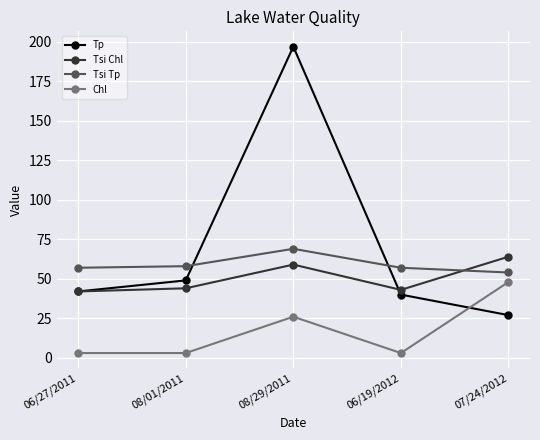

At which category does the chart reach its peak across all series?

08/29/2011